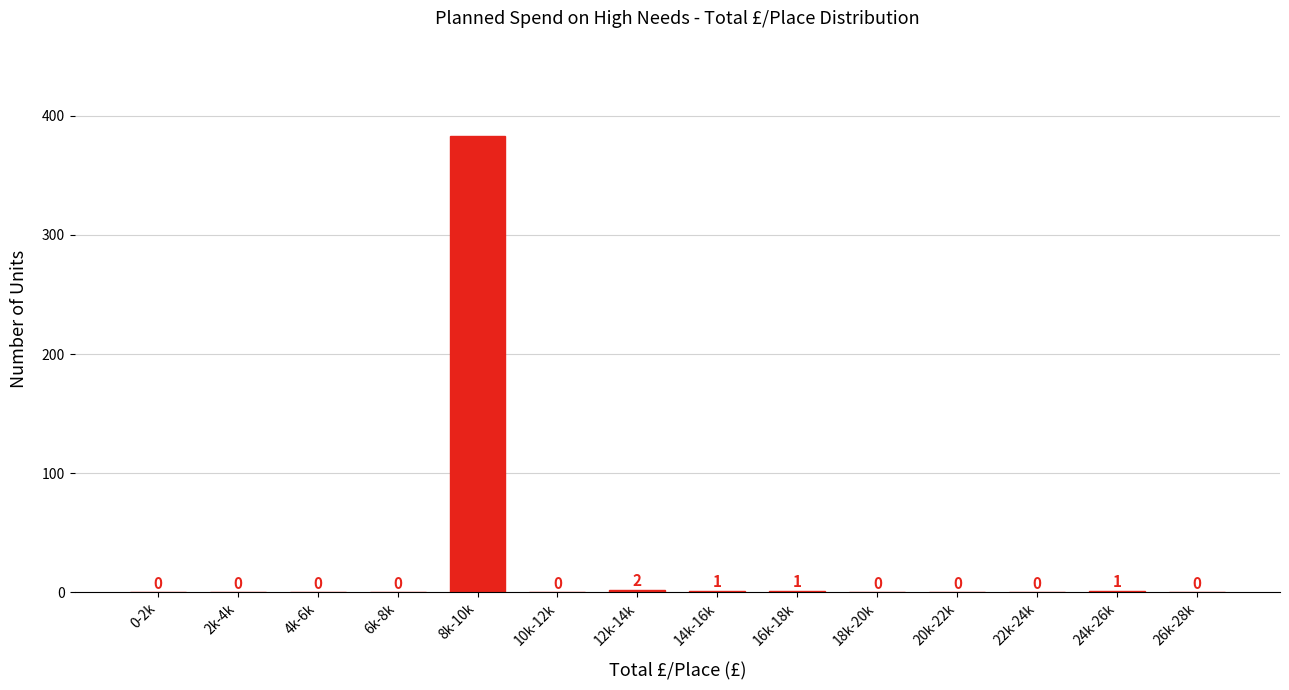

Reading right to left, what are all the values shown in this chart?

26k-28k=0	24k-26k=1	22k-24k=0	20k-22k=0	18k-20k=0	16k-18k=1	14k-16k=1	12k-14k=2	10k-12k=0	8k-10k=383	6k-8k=0	4k-6k=0	2k-4k=0	0-2k=0